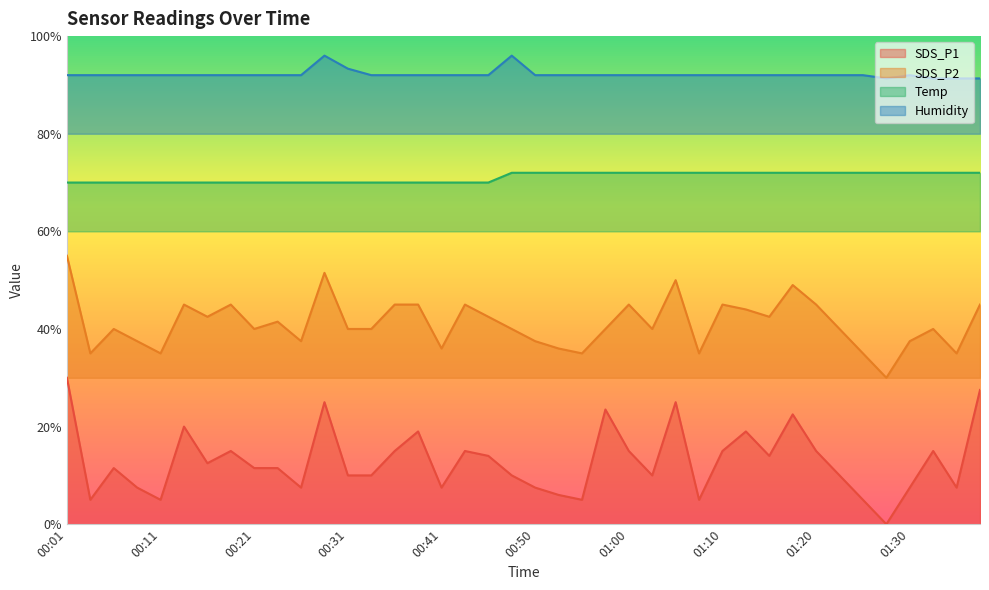

Is it true that Humidity equals 31.6 at 00:33?

False